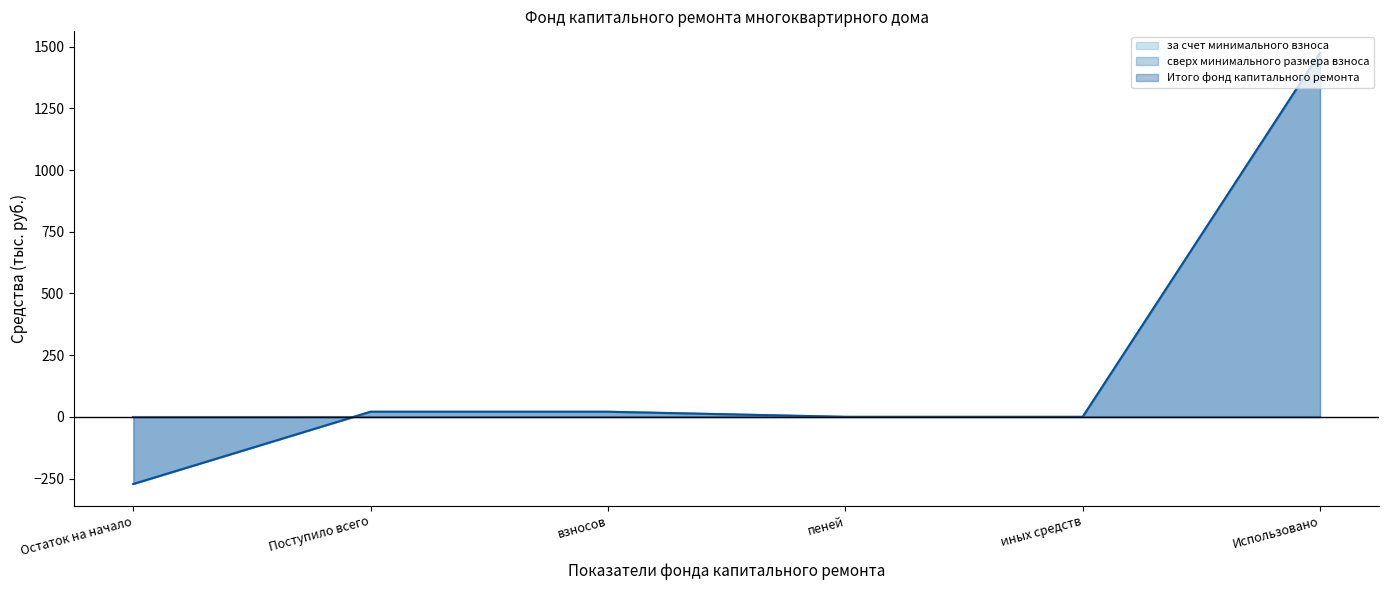

At which category does the chart reach its minimum across all series?

Остаток на начало